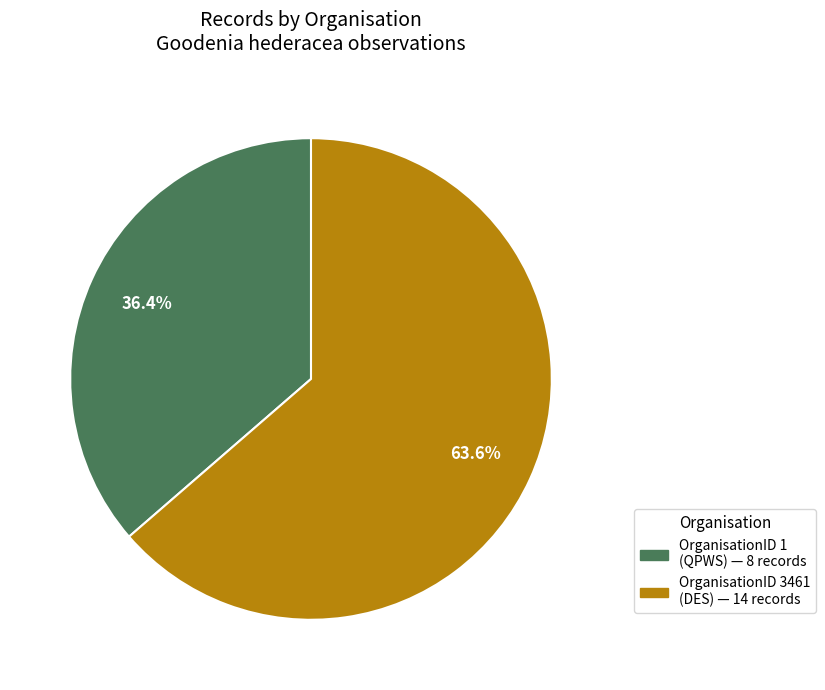

Is there a majority slice in this chart?

Yes